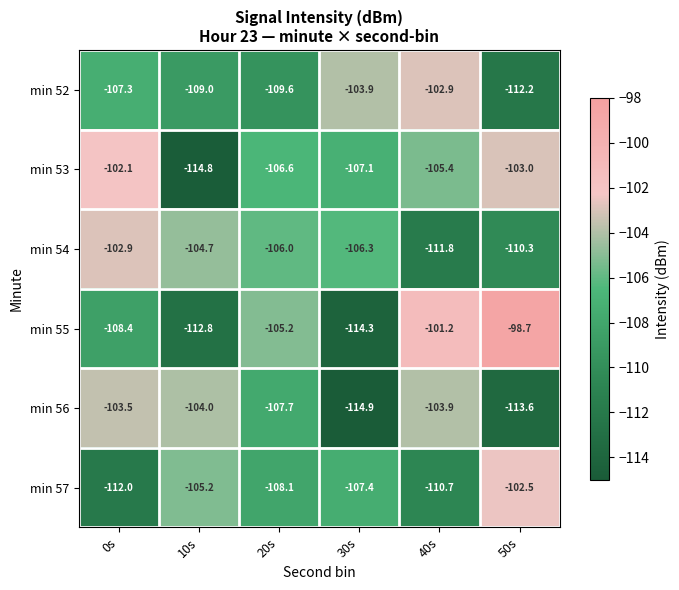

How many data points does each series have?

6